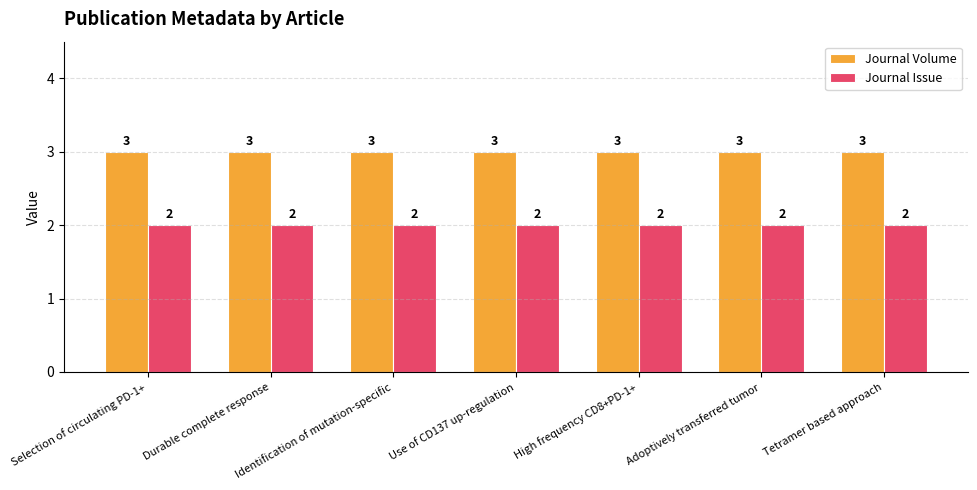

The Journal Volume series shows 3 at Adoptively transferred tumor. True or false?

True